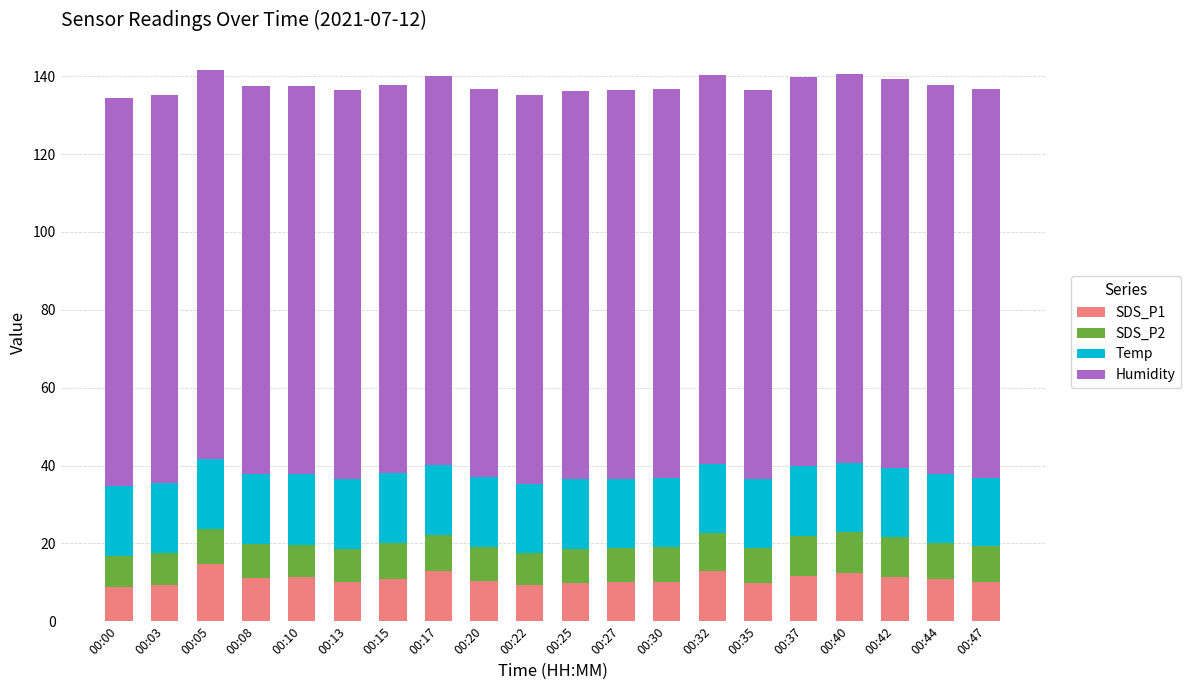

What is the minimum value for SDS_P1?

8.8